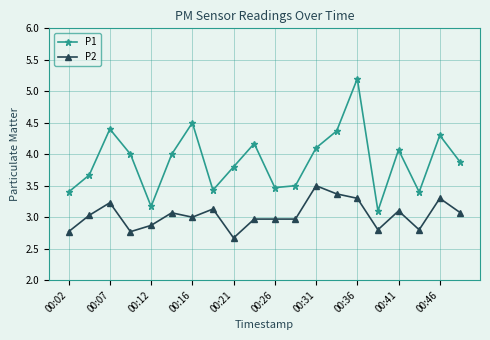

List the series in order of their overall mean, highest first.

P1, P2